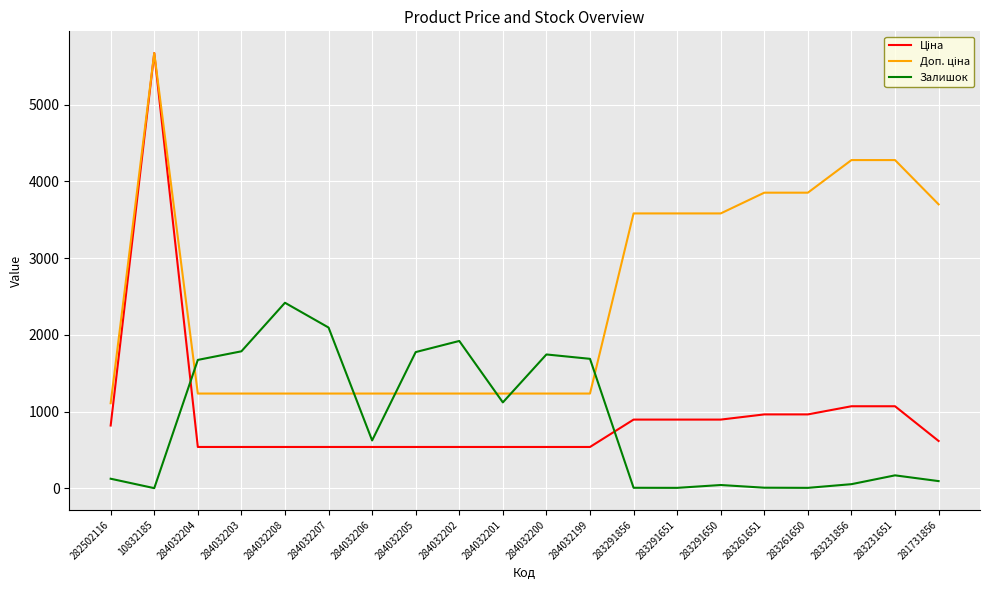

At which category is the sum across all series the highest?

10832185